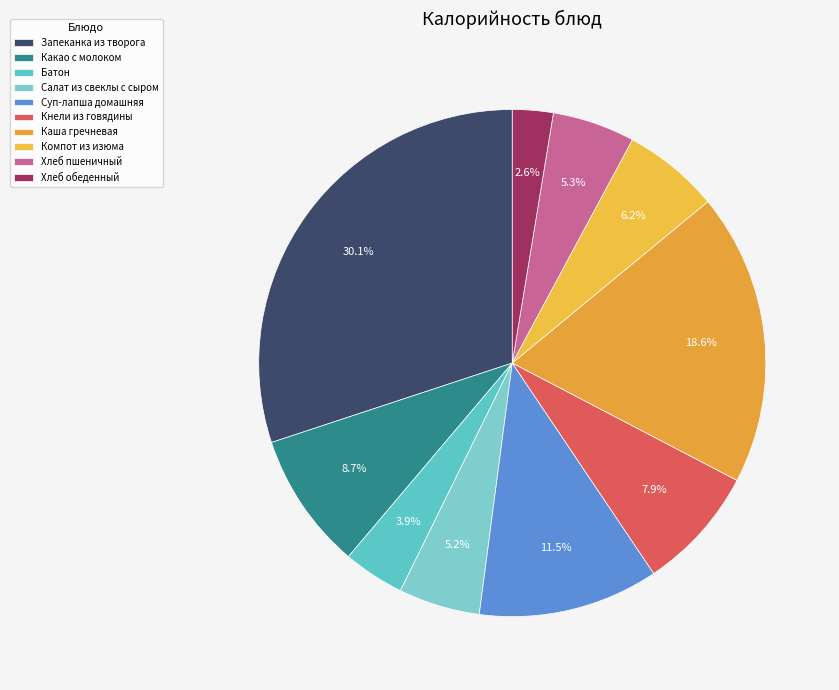

How many segments does this pie chart have?

10